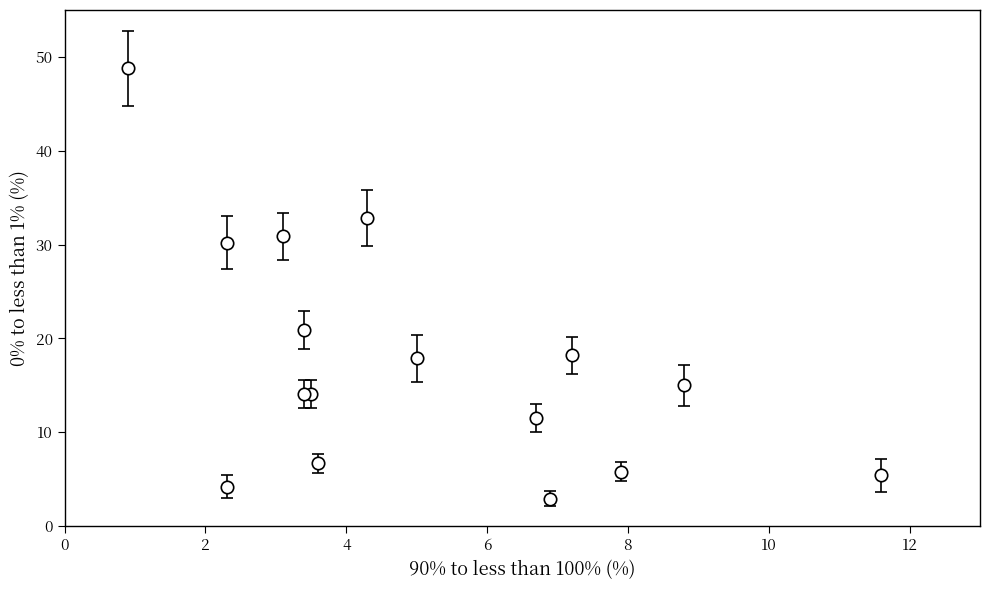

What Y value in the scatter plot is closest to 25?

20.9